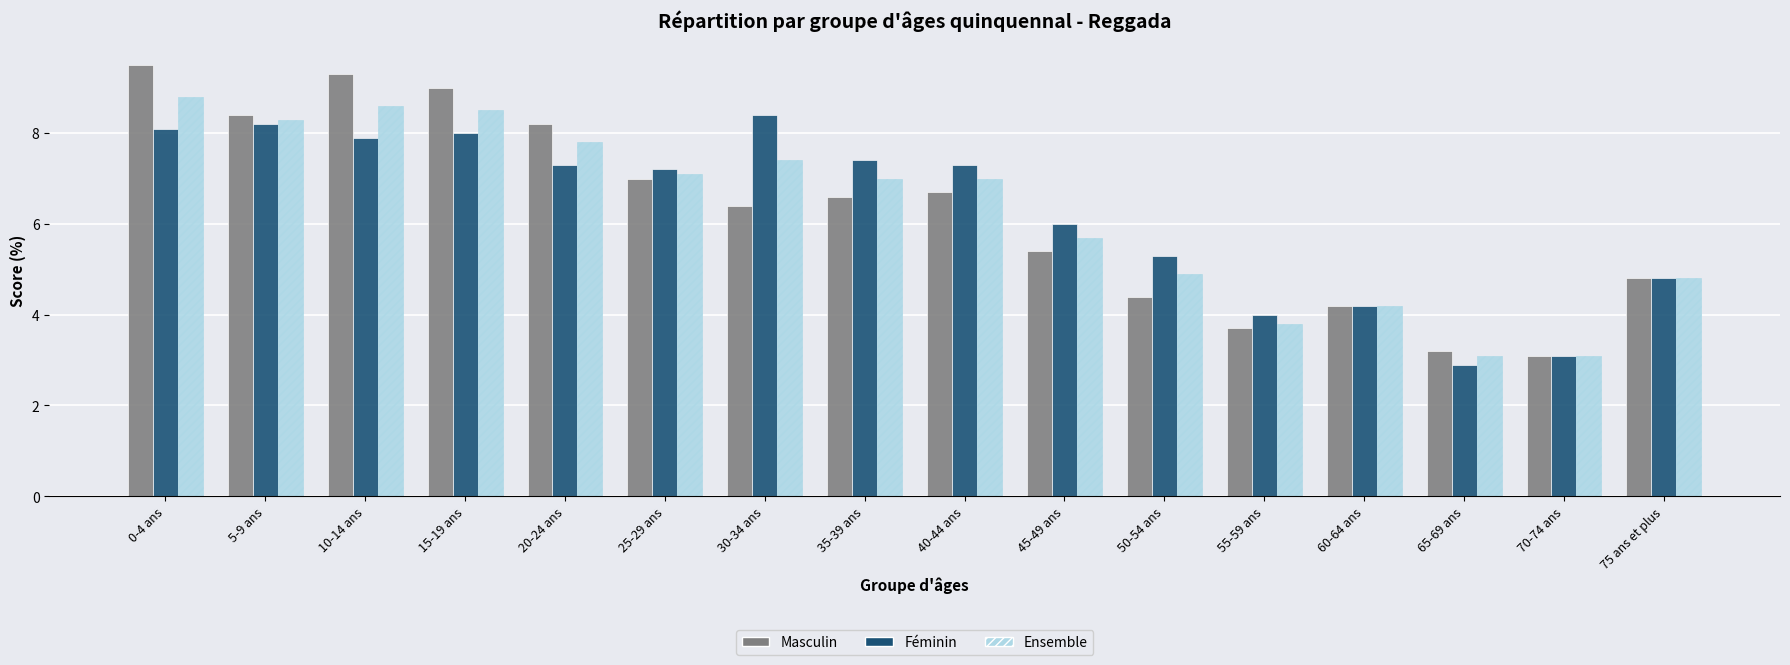

What is the total value across all series at 45-49 ans?

17.1